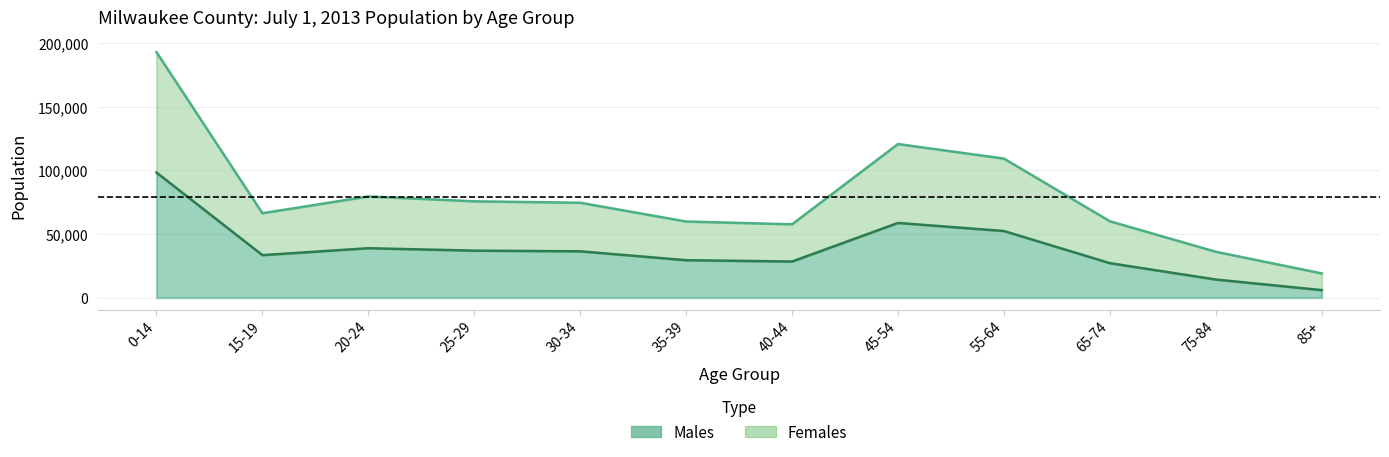

Reading right to left, what are all the values shown in this chart?

Males: 85+=5904	75-84=14238	65-74=27107	55-64=52387	45-54=58734	40-44=28393	35-39=29435	30-34=36421	25-29=36948	20-24=38858	15-19=33418	0-14=98391
Females: 85+=19037	75-84=36047	65-74=60052	55-64=109331	45-54=120771	40-44=57650	35-39=59838	30-34=74608	25-29=75723	20-24=79561	15-19=66370	0-14=193066